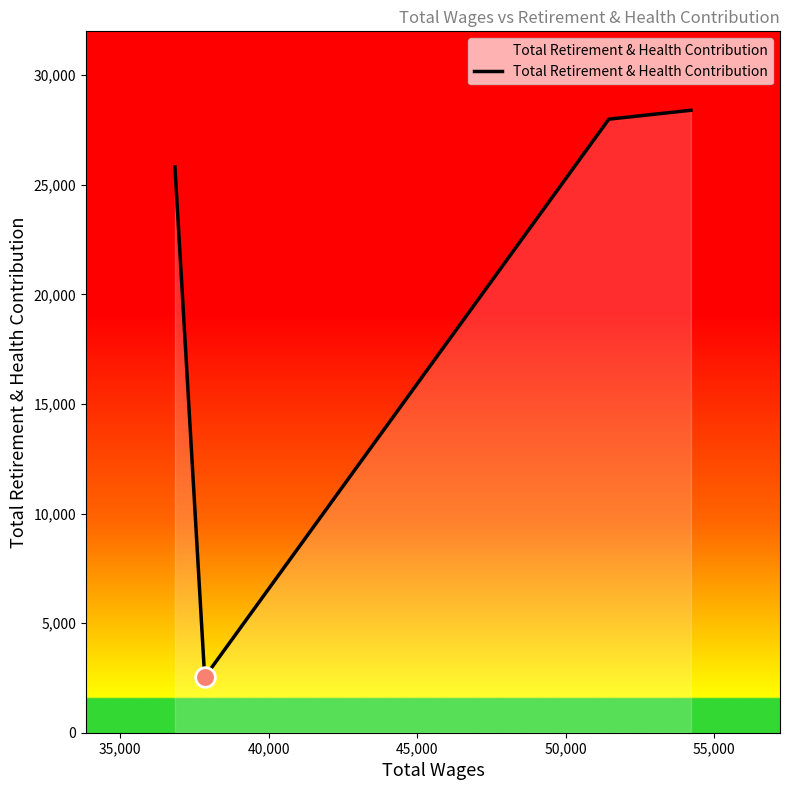

What is the minimum value shown in the chart?

2532